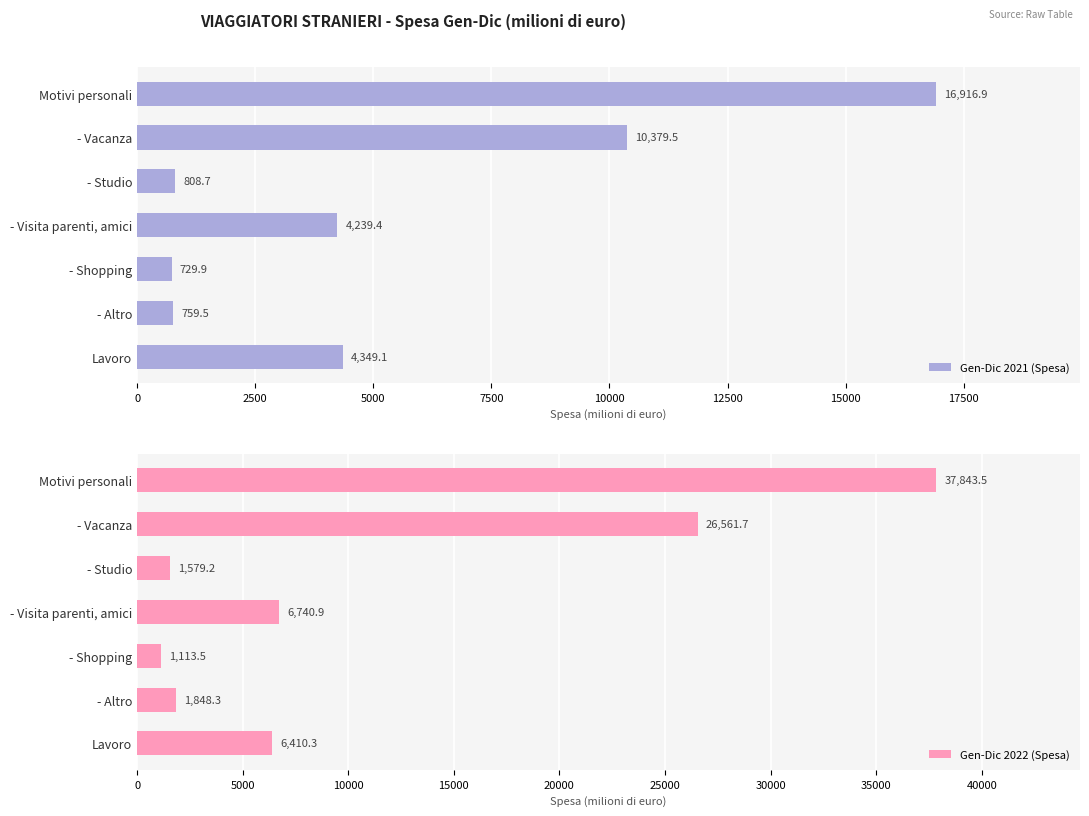

What is the difference between the Gen-Dic 2021 (Spesa) values at - Shopping and - Studio?

78.8